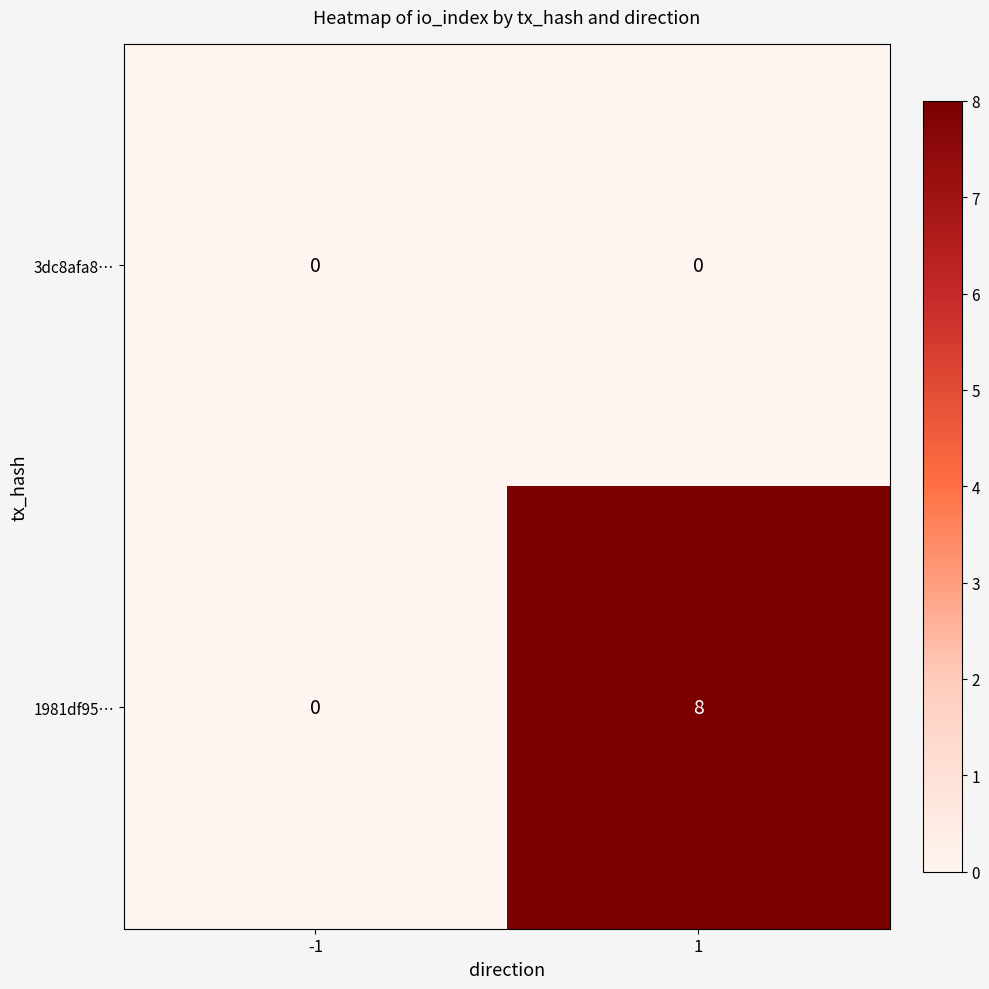

Is it true that 3dc8afa8… equals 0 at -1?

True